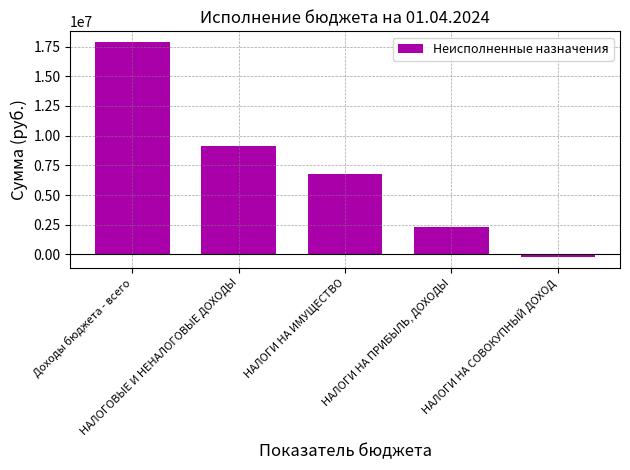

True or false: the data shows 23457403.0 at Доходы бюджета - всего.

False